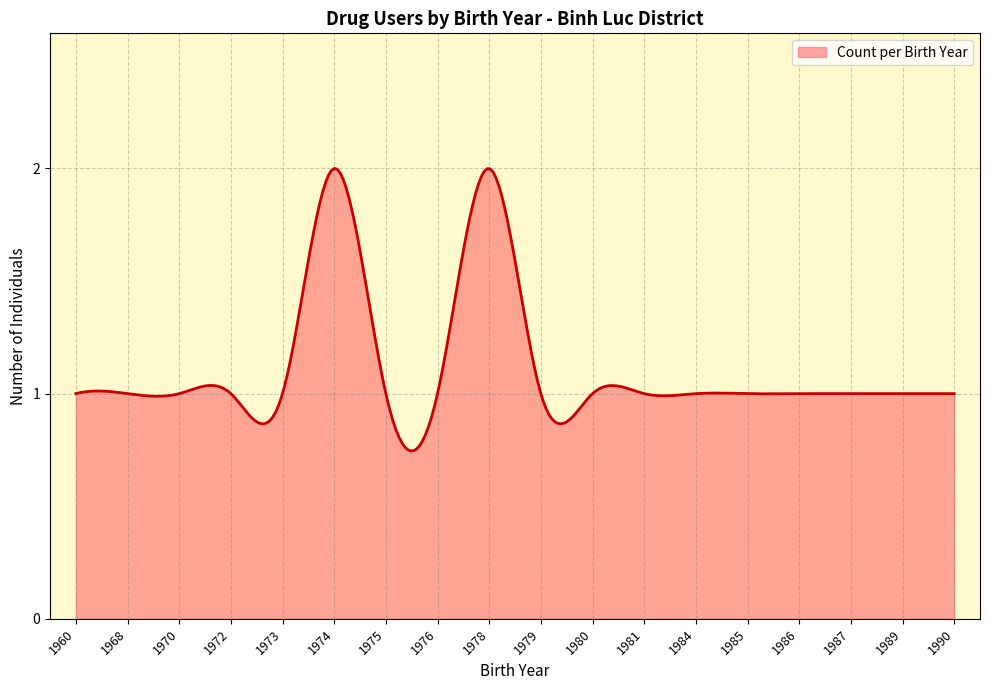

What is the maximum value shown in the chart?

2